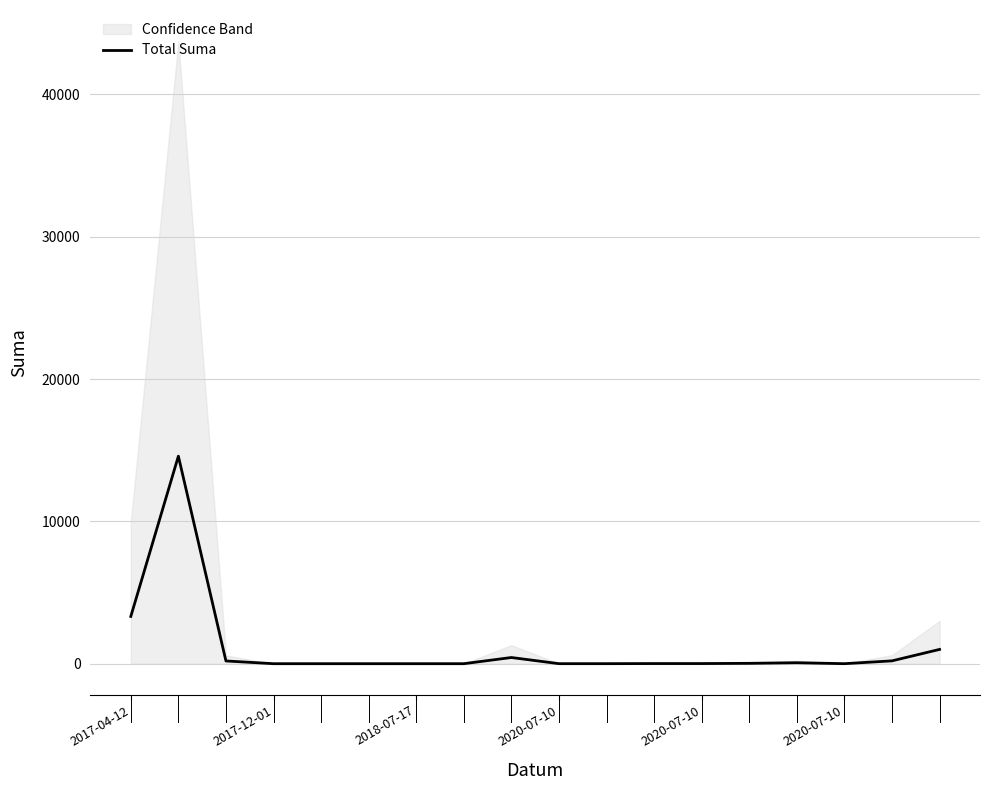

Which label corresponds to the smallest value in the chart?

2017-12-01